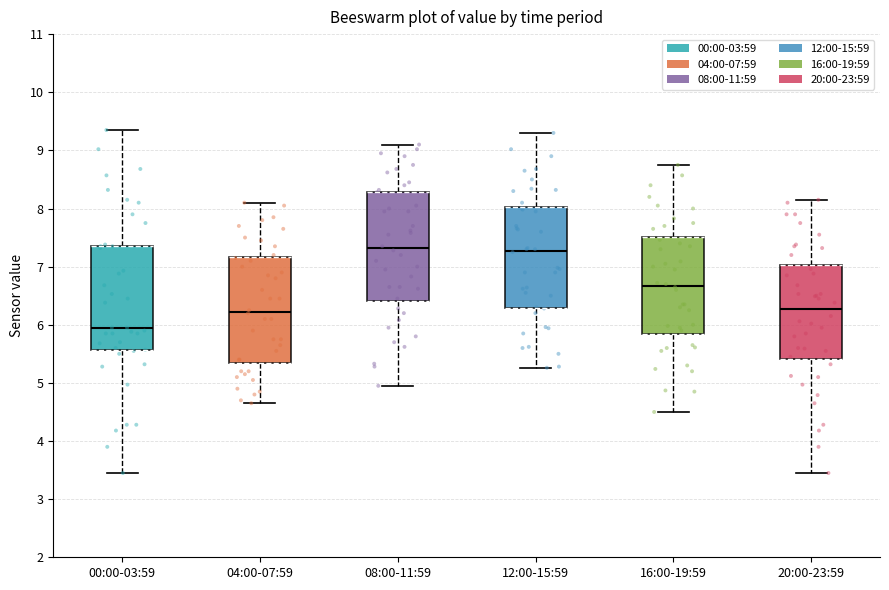

Where is the upper edge of the box for 16:00-19:59 on the y-axis? The values are not printed on the chart, so give them approximately, as read against the axis.

7.5